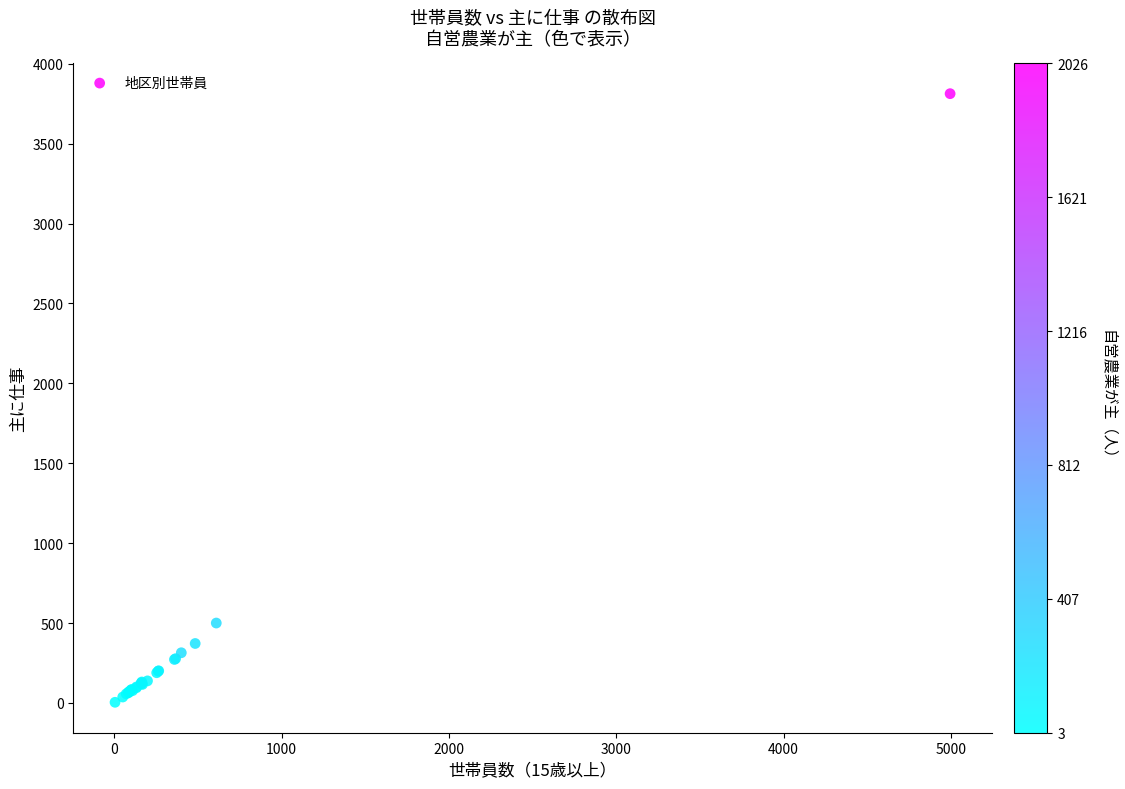

What Y value in the scatter plot is closest to 1908?

500